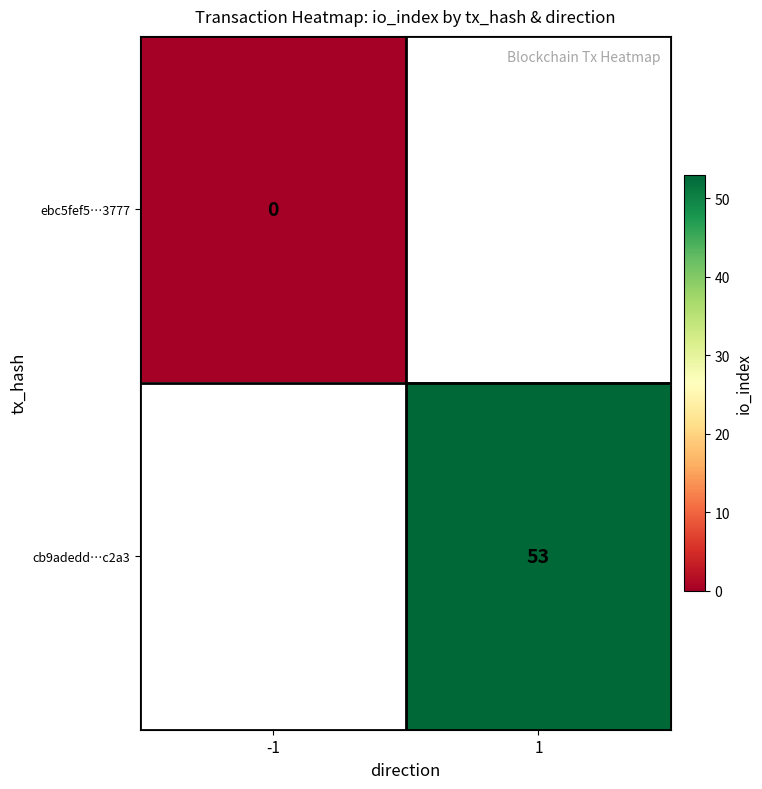

Is the value of ebc5fef5…3777 at -1 greater than the value of cb9adedd…c2a3 at 1?

No